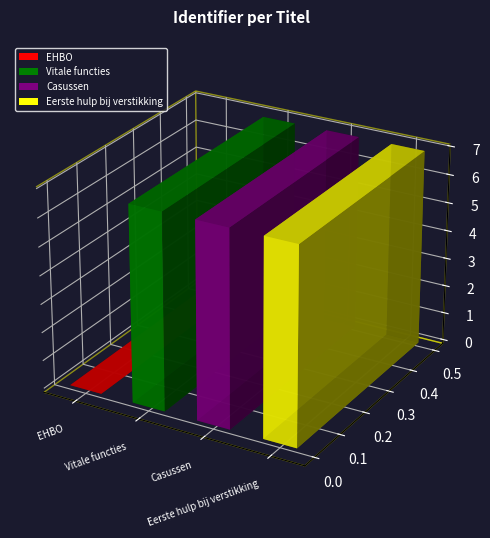

Which has a higher value, Eerste hulp bij verstikking or Vitale functies?

Eerste hulp bij verstikking